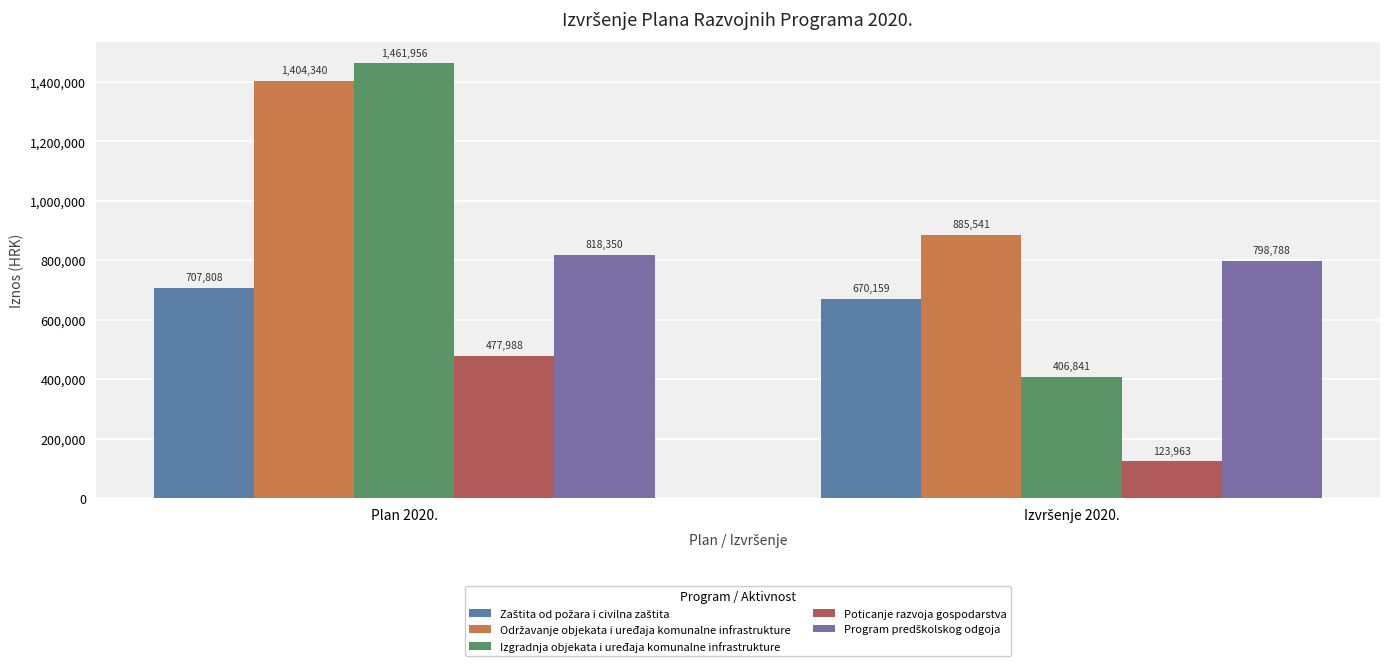

What is the label of the 2nd bar from the right?

Plan 2020.